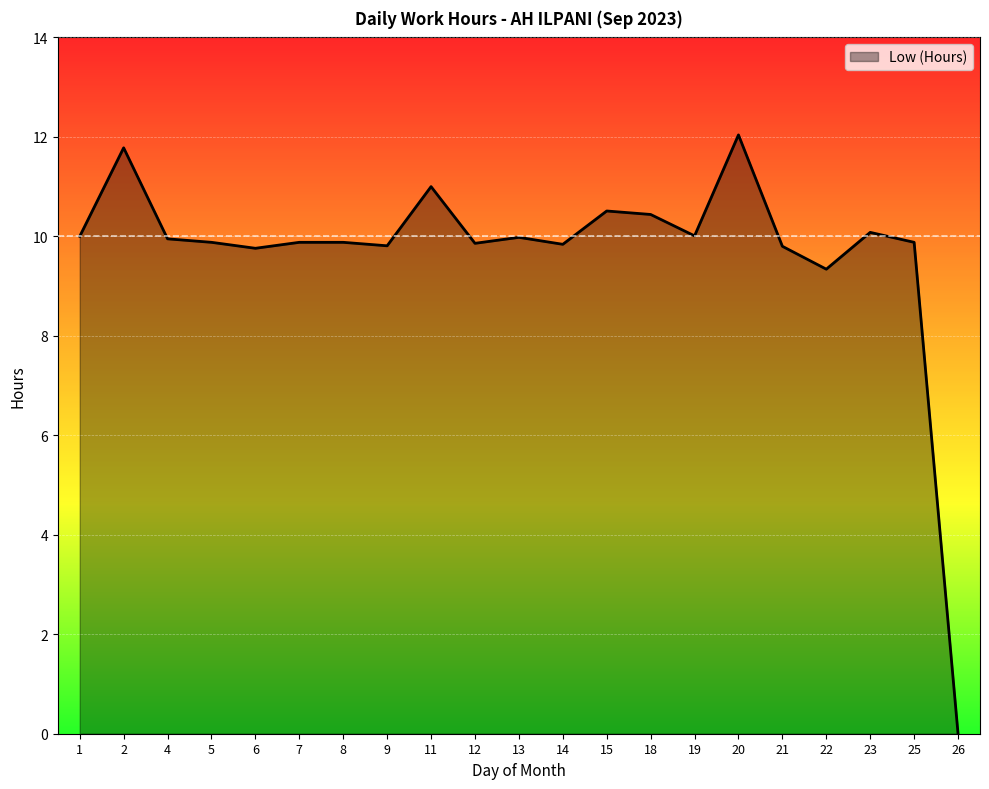

What is the approximate value at 20?

12.0